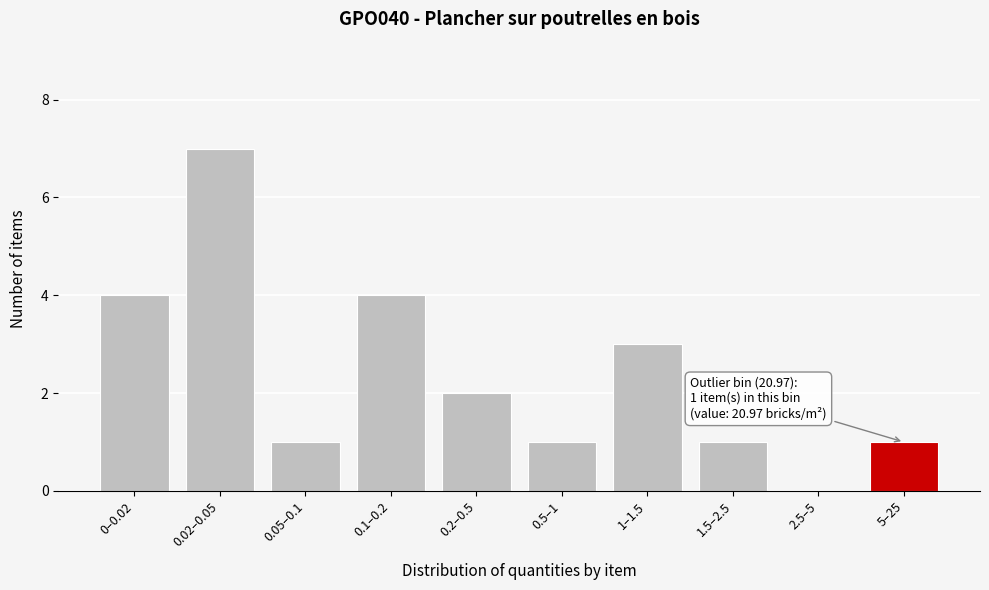

Reading left to right, list all the values displayed in this chart.

0–0.02=4	0.02–0.05=7	0.05–0.1=1	0.1–0.2=4	0.2–0.5=2	0.5–1=1	1–1.5=3	1.5–2.5=1	2.5–5=0	5–25=1